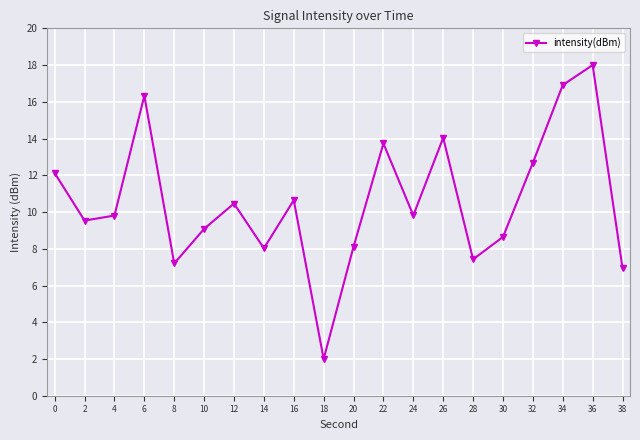

What is the change in value from 10 to 14?

-1.1